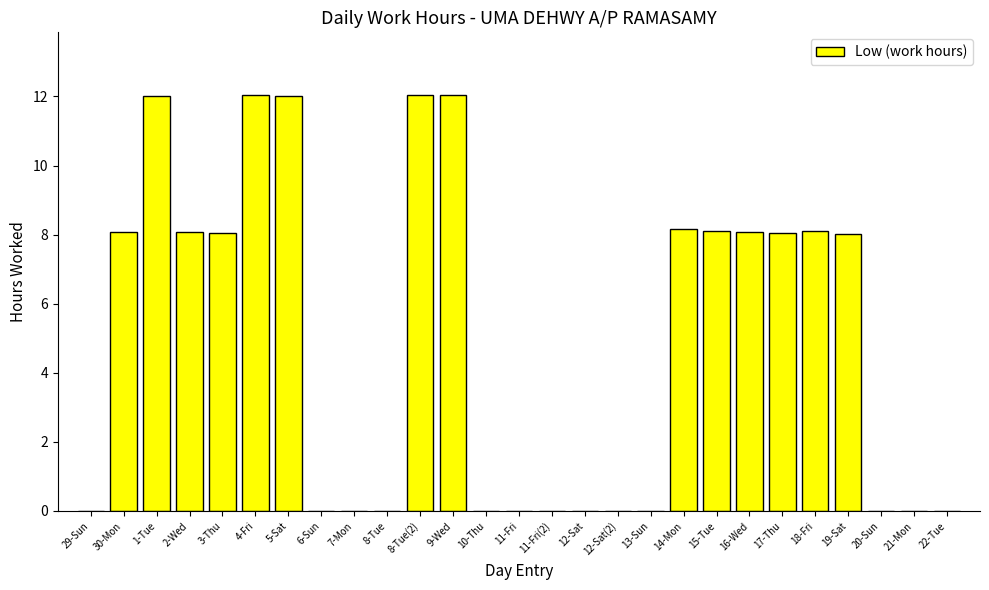

What is the change in value from 3-Thu to 11-Fri(2)?

-8.1